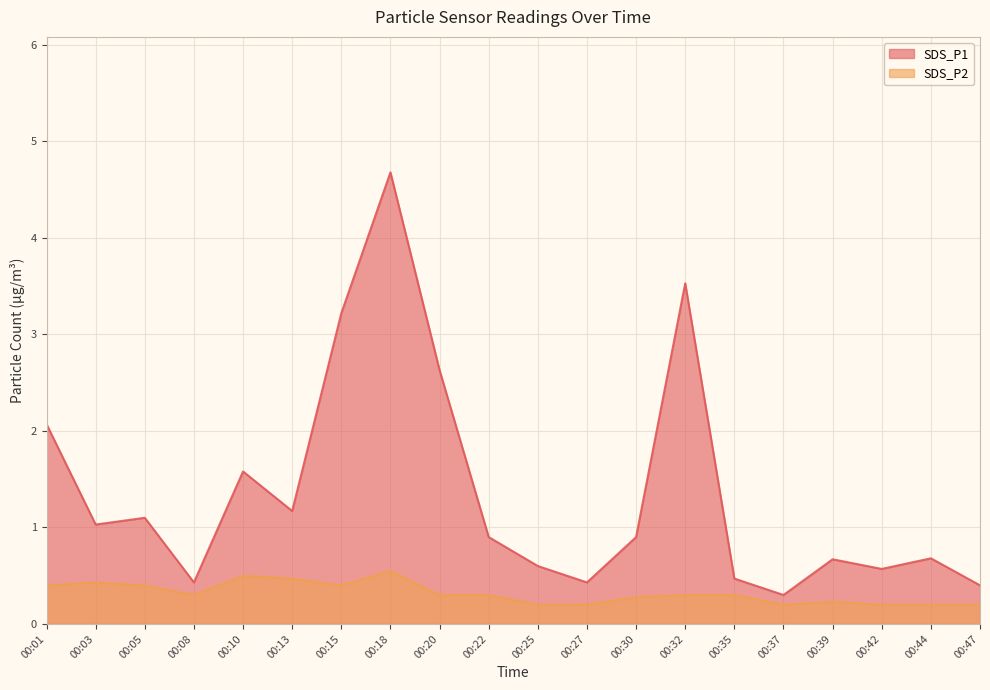

True or false: SDS_P2 and SDS_P1 cross at least once.

False